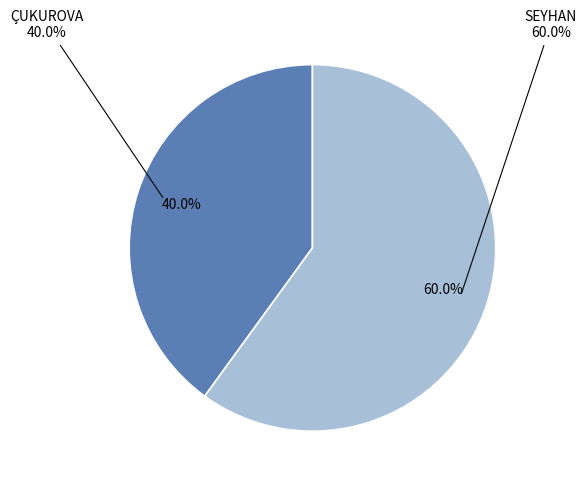

True or false: SEYHAN accounts for 50% of the total.

False